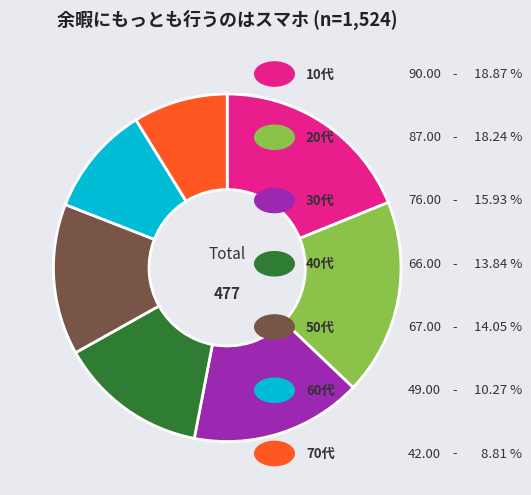

Is there a majority slice in this chart?

No